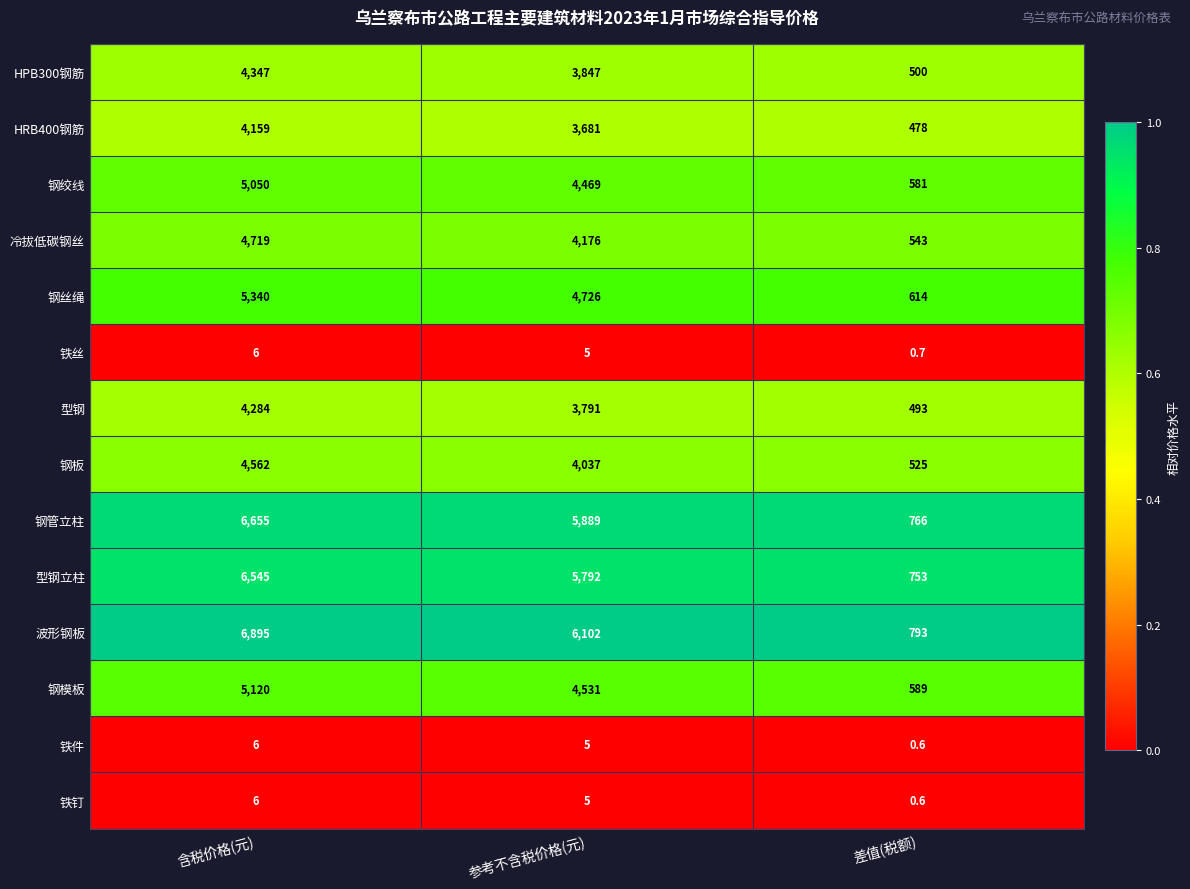

Which category has the highest value across all series?

含税价格(元)